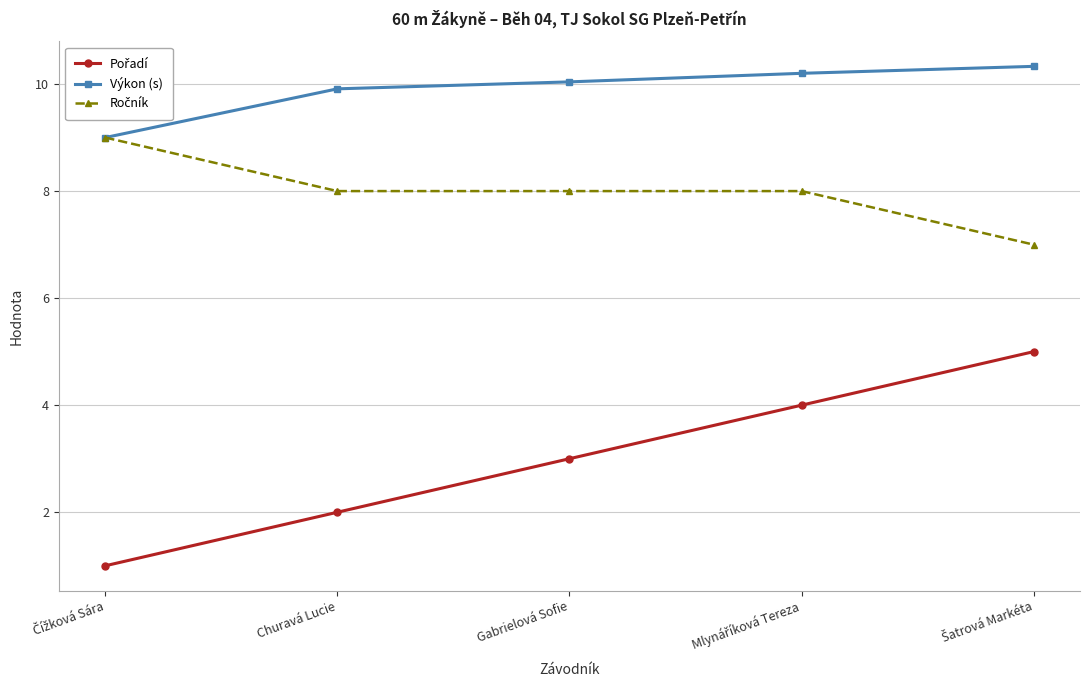

The value of Výkon (s) at Churavá Lucie is 9.9. True or false?

True